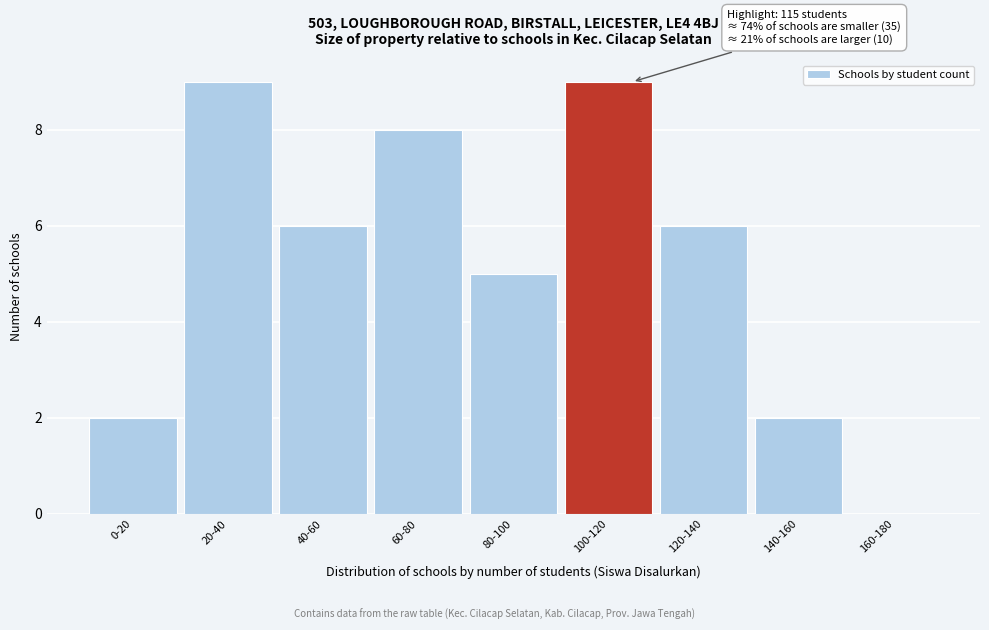

Reading right to left, extract all data points from this chart.

160-180=0	140-160=2	120-140=6	100-120=9	80-100=5	60-80=8	40-60=6	20-40=9	0-20=2